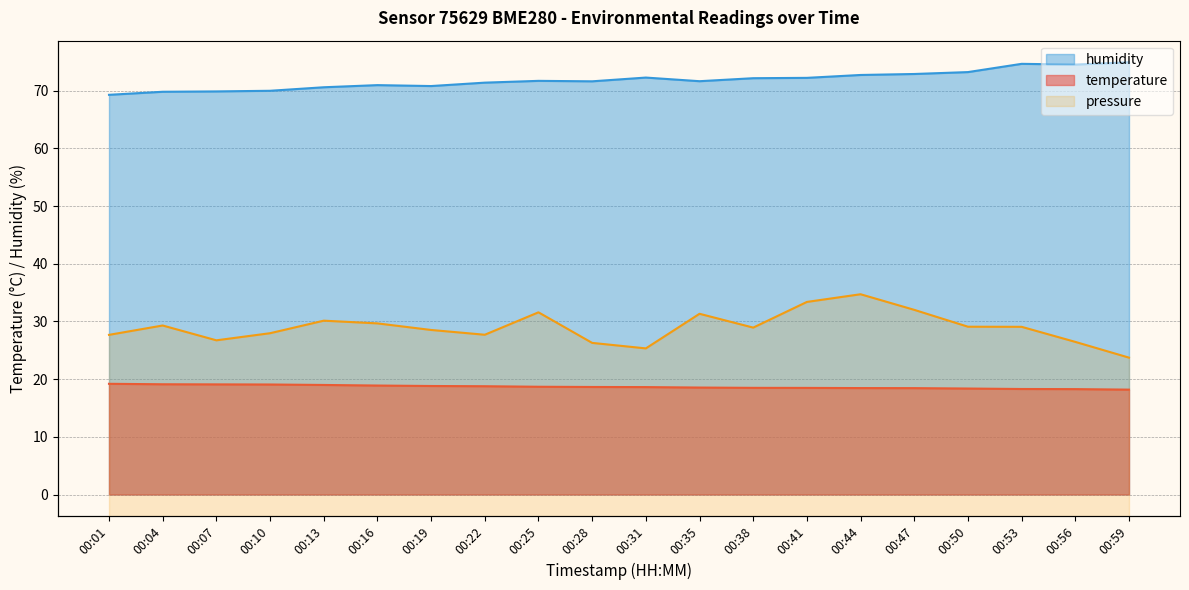

In humidity, how many points are higher than both neighbors (excluding endpoints)?

4